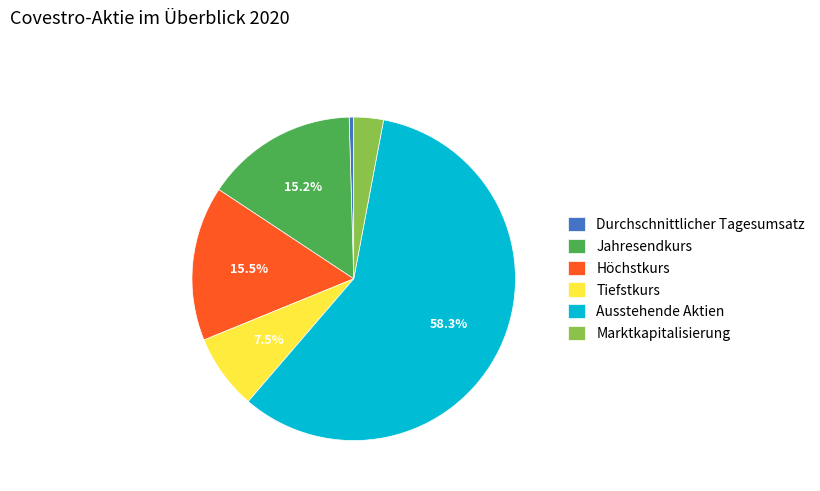

To the nearest percent, what is the difference between the Höchstkurs and Ausstehende Aktien slice percentages?

43%